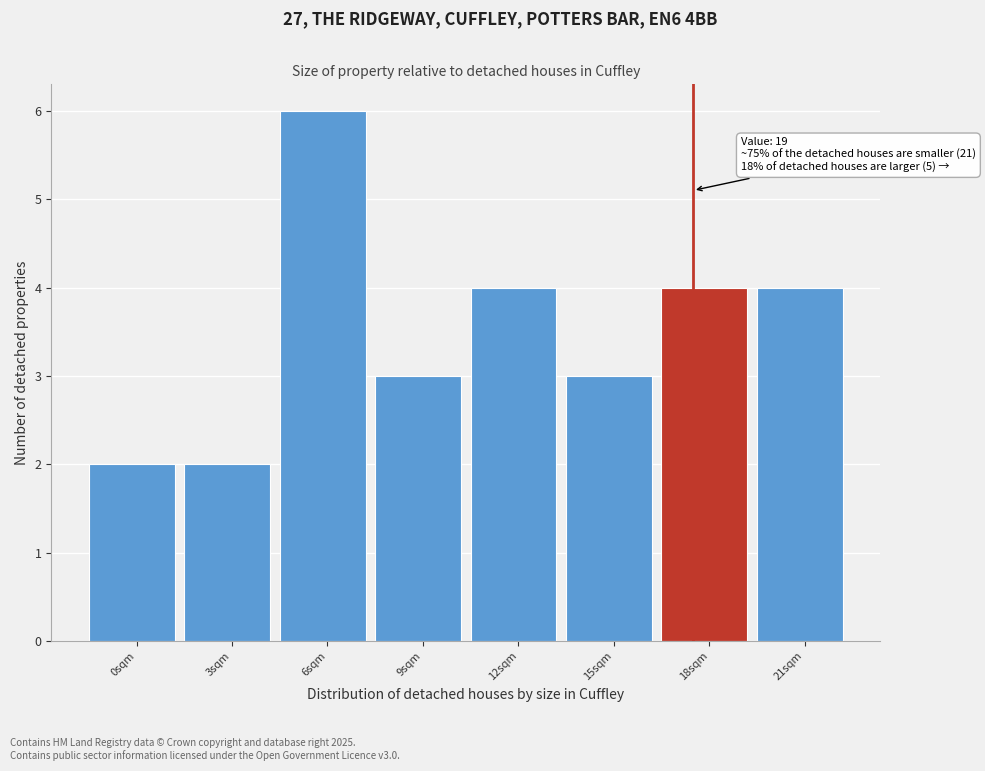

Reading left to right, extract all data points from this chart.

2	2	6	3	4	3	4	4